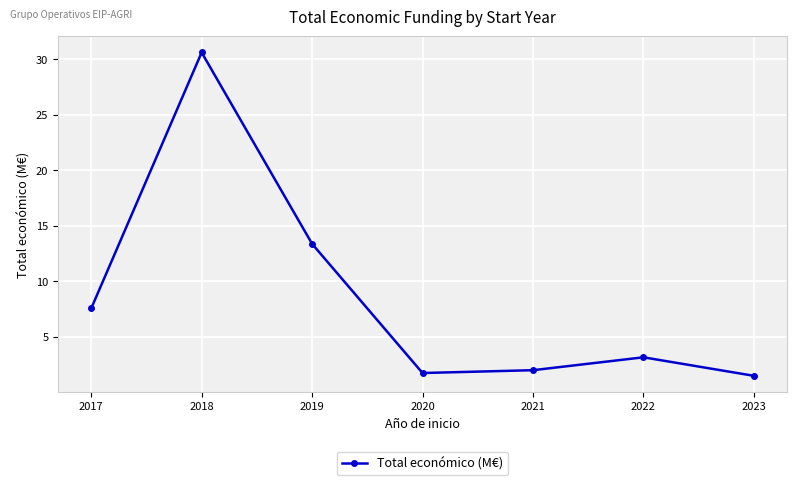

What is the value of the 2nd point from the left?

30.6